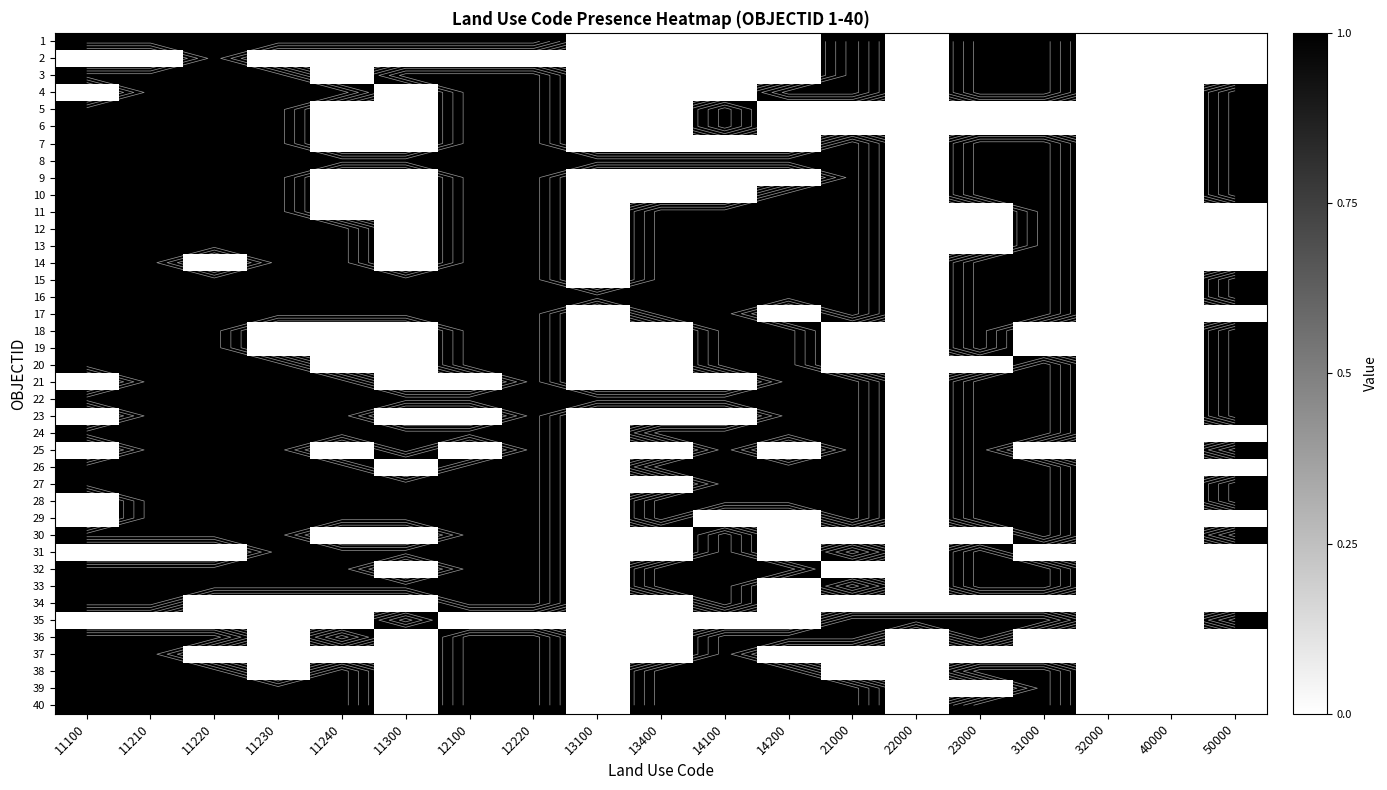

True or false: 31 has a value of 1 at 21000.

True